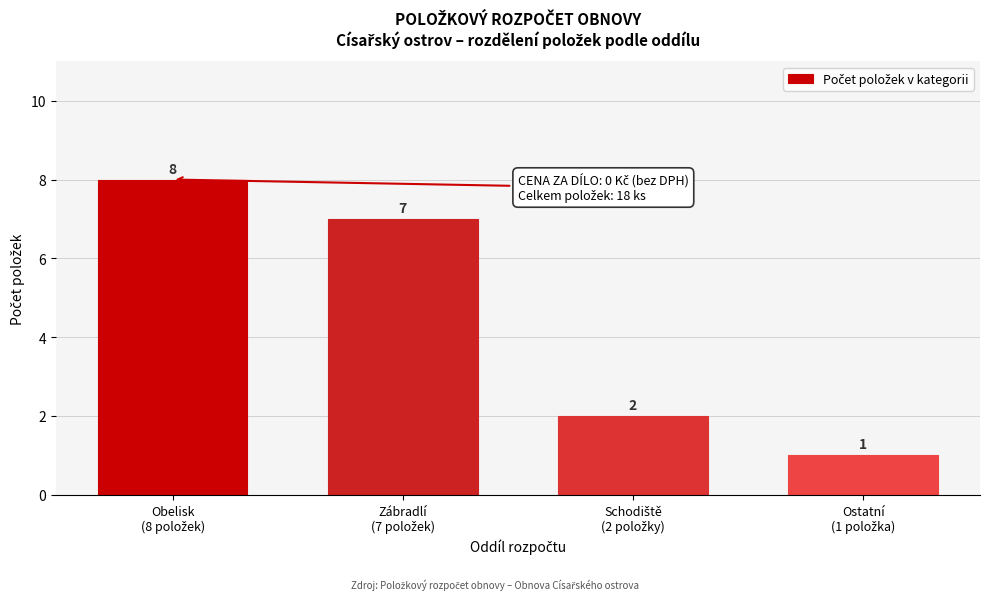

Reading left to right, what are all the values shown in this chart?

8	7	2	1